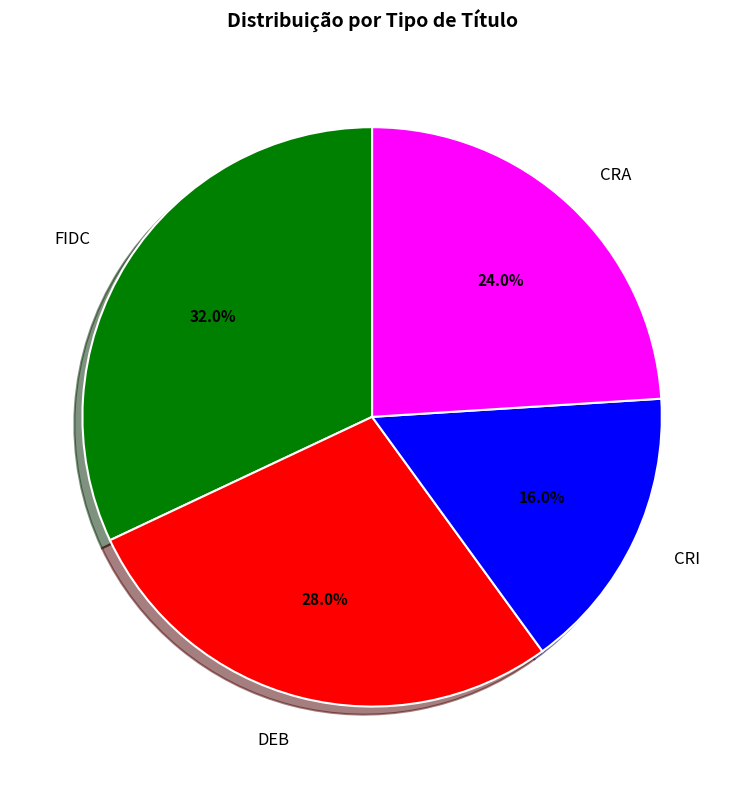

What is the smallest slice in the pie chart?

CRI